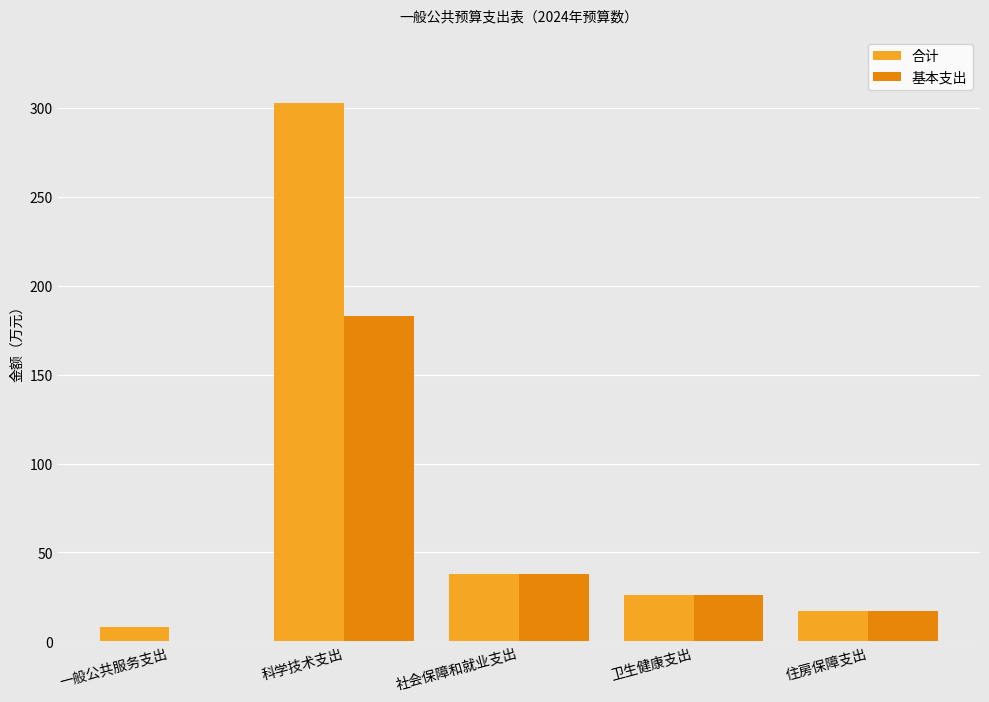

Which series has the largest total across all categories?

合计